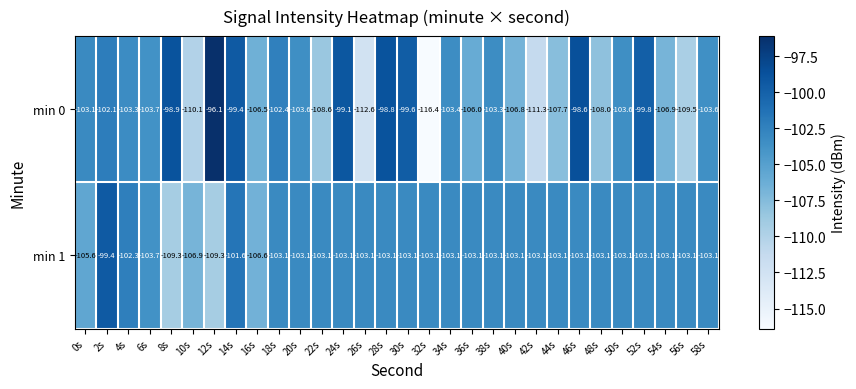

Which series has the largest range (max minus min)?

min 0